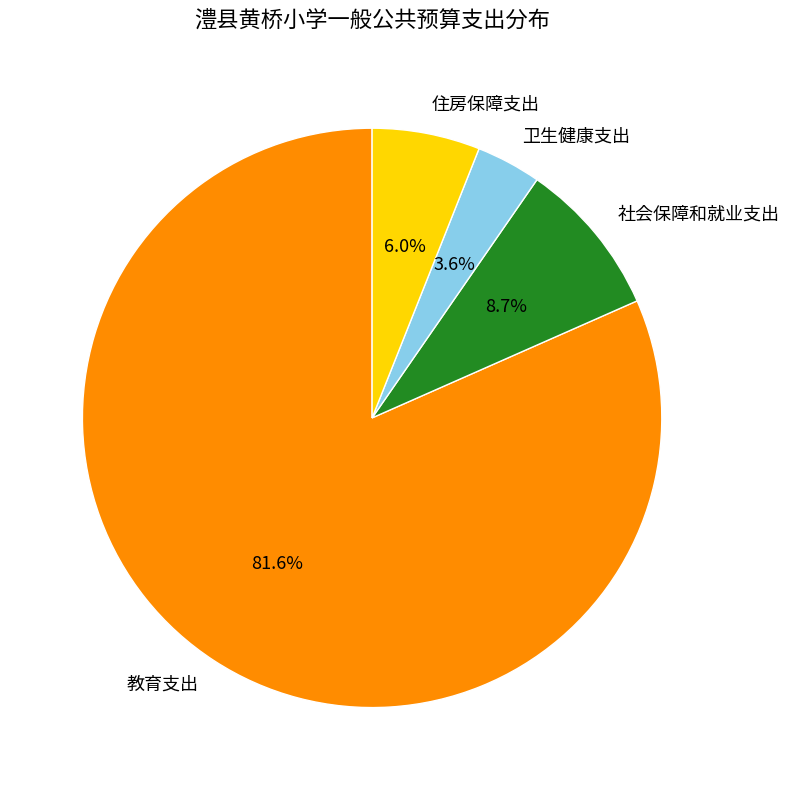

How many segments does this pie chart have?

4